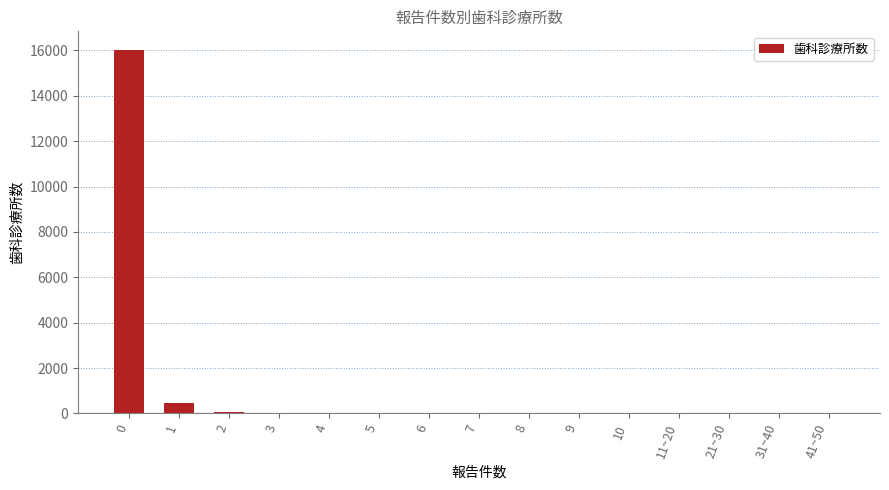

What is the sum of all values?

16628